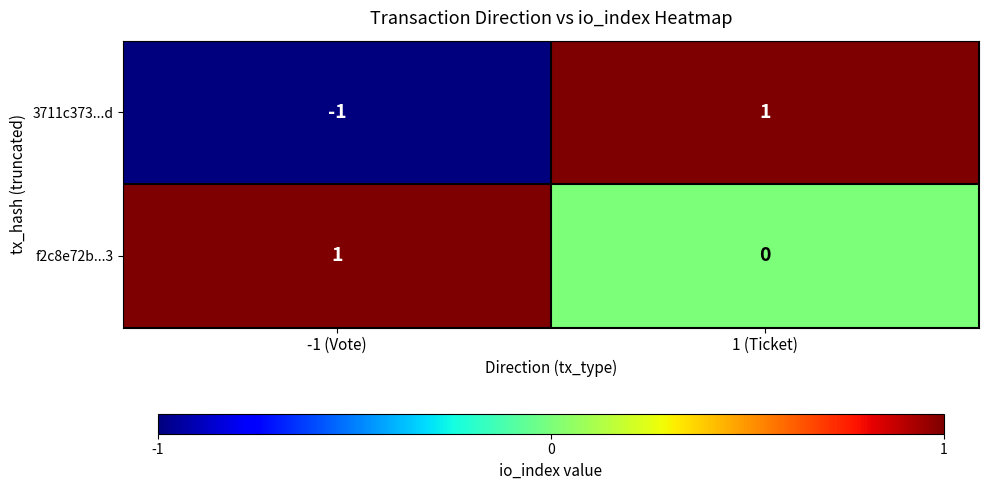

What is the smallest value displayed?

-1